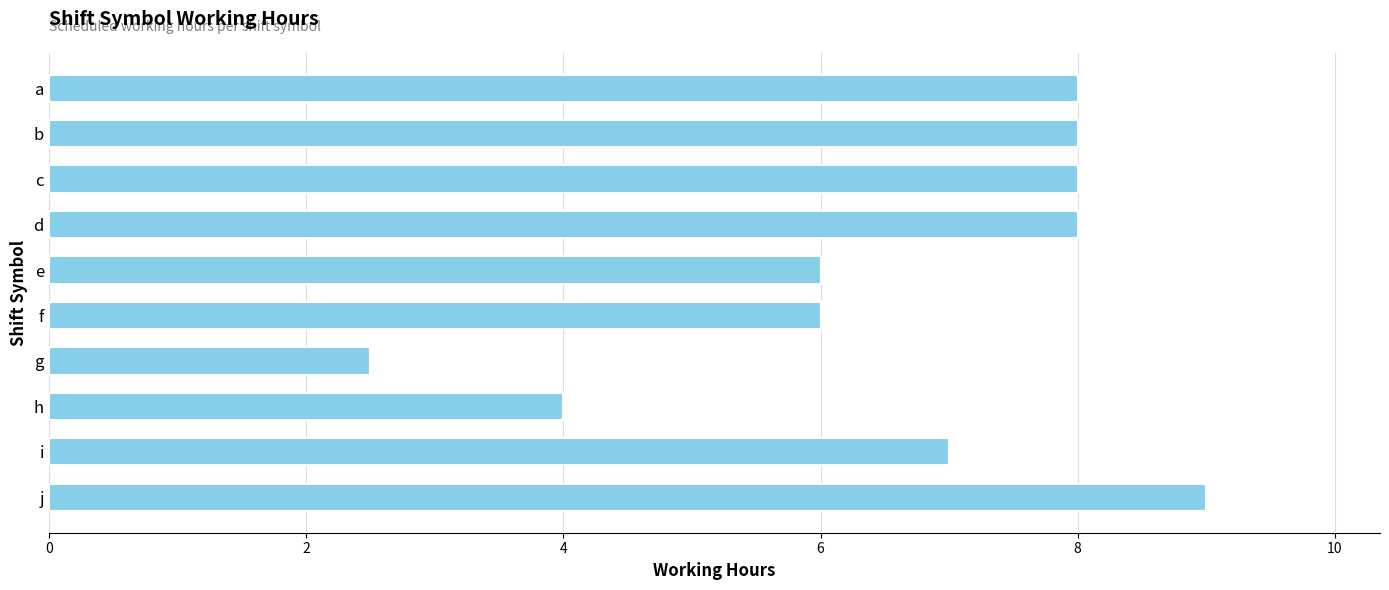

Reading top to bottom, what are all the values shown in this chart?

8.0	8.0	8.0	8.0	6.0	6.0	2.5	4.0	7.0	9.0